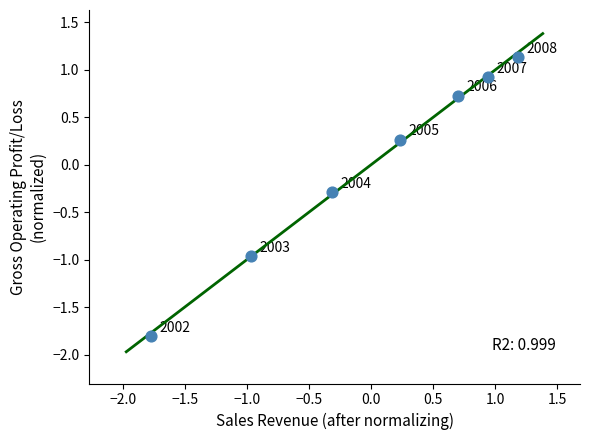

What is the range of Y values (max minus min)?

2.9